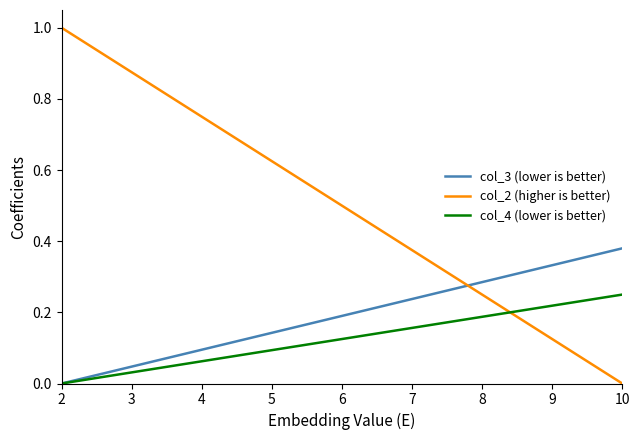

At which category is the sum across all series the highest?

2